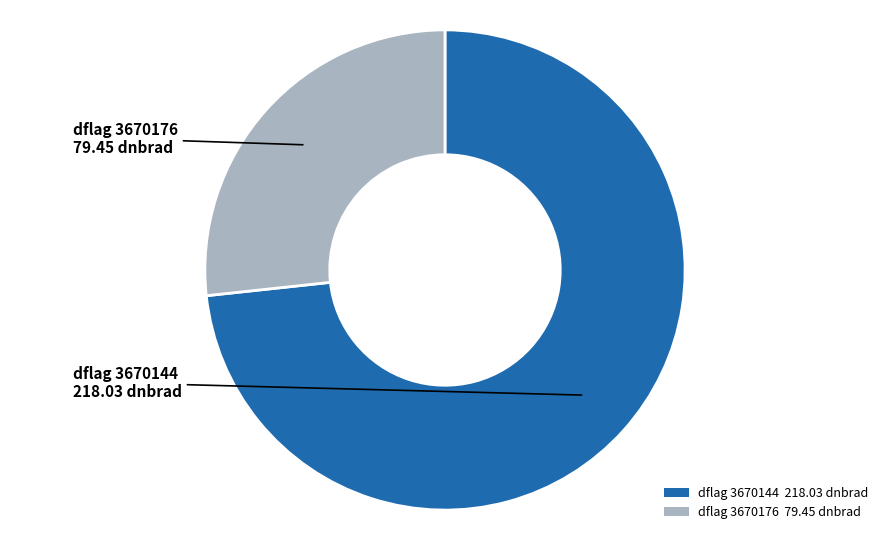

Rank the categories by value from highest to lowest.

dflag 3670144 218.03 dnbrad, dflag 3670176 79.45 dnbrad